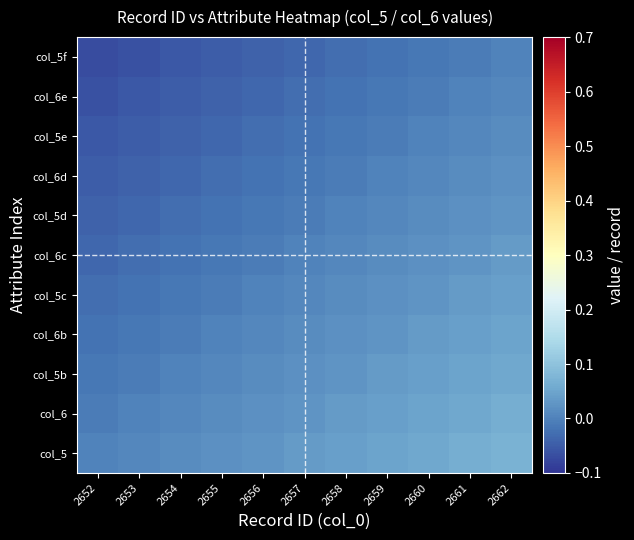

At 2661, list the series in order from smallest to largest.

col_5f, col_6e, col_5e, col_6d, col_5d, col_6c, col_5c, col_6b, col_5b, col_6, col_5